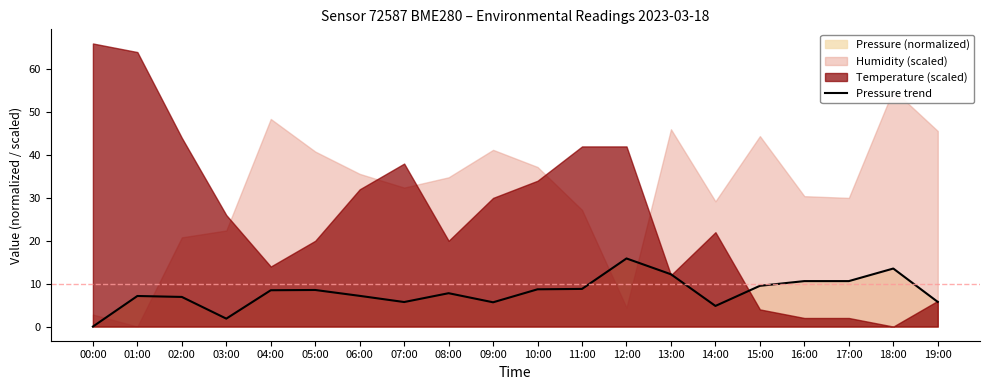

Approximately how many times larger is the value at 04:00 compared to 13:00?

0.7